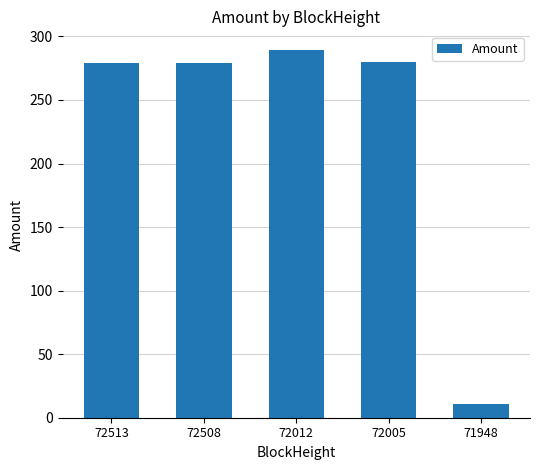

True or false: the data shows 10.5 at 71948.

True